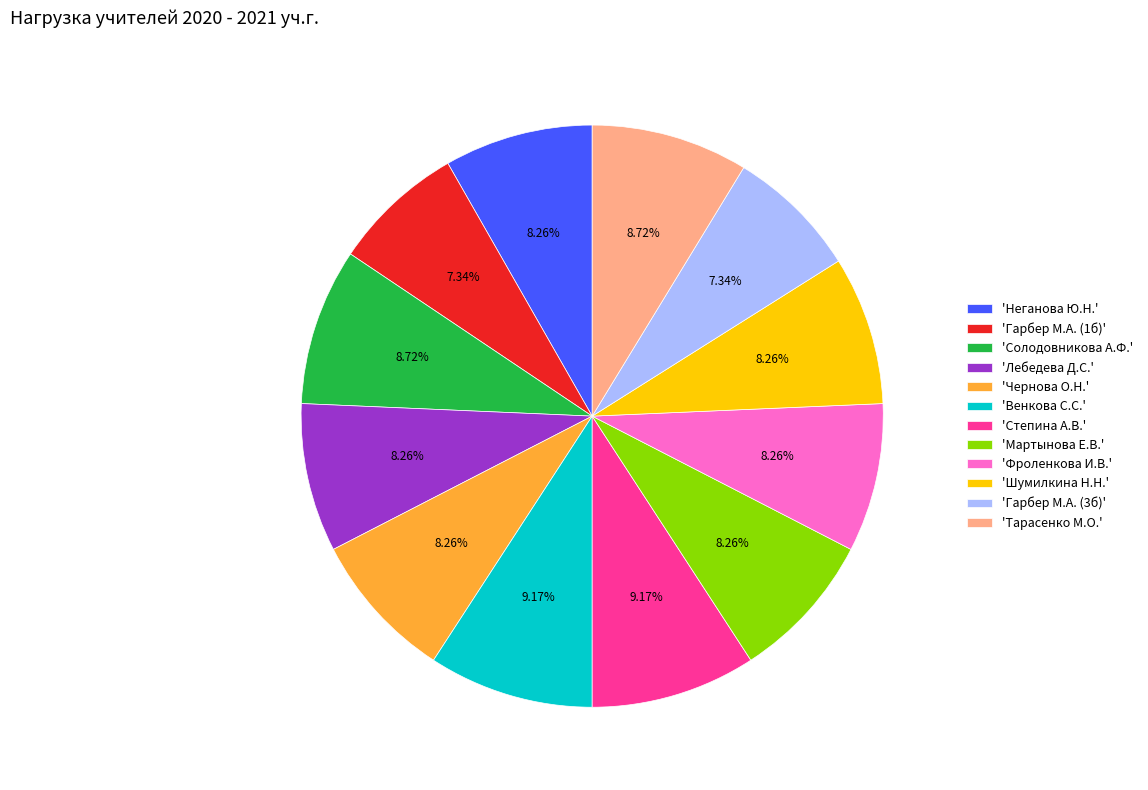

Is there any slice that represents more than half of the pie?

No